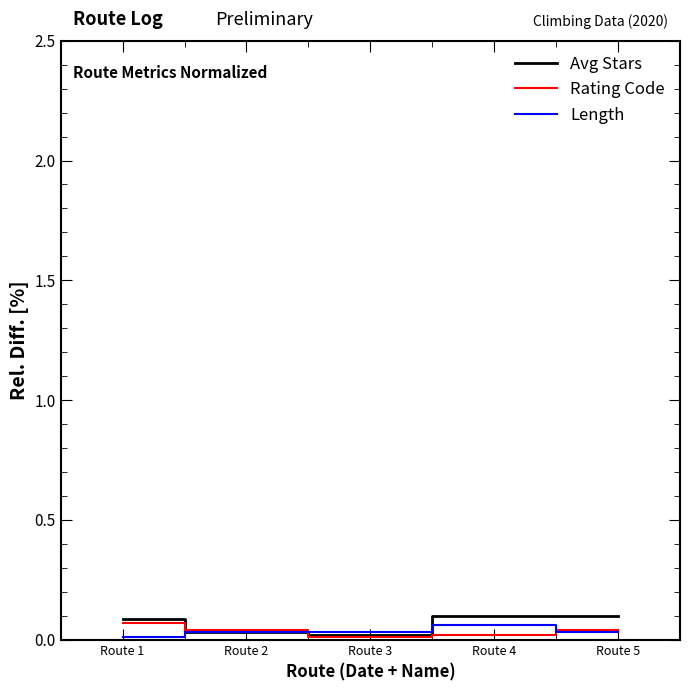

The value of Length at Route 1 is 0.0. True or false?

True